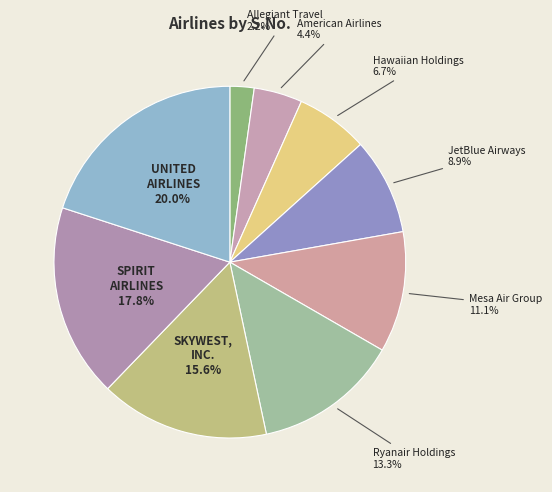

Rank the categories by value from highest to lowest.

United Airlines Holdings, Inc., Spirit Airlines, Inc., SkyWest, Inc., Ryanair Holdings plc, Mesa Air Group, Inc., JetBlue Airways Corporation, Hawaiian Holdings, Inc., American Airlines Group, Inc., Allegiant Travel Company